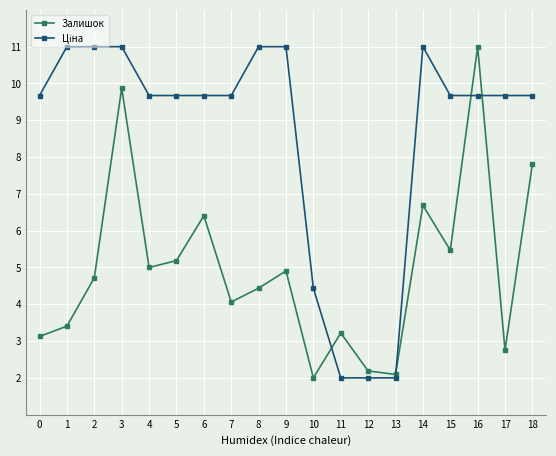

What is the average value of the Залишок series?

5.0